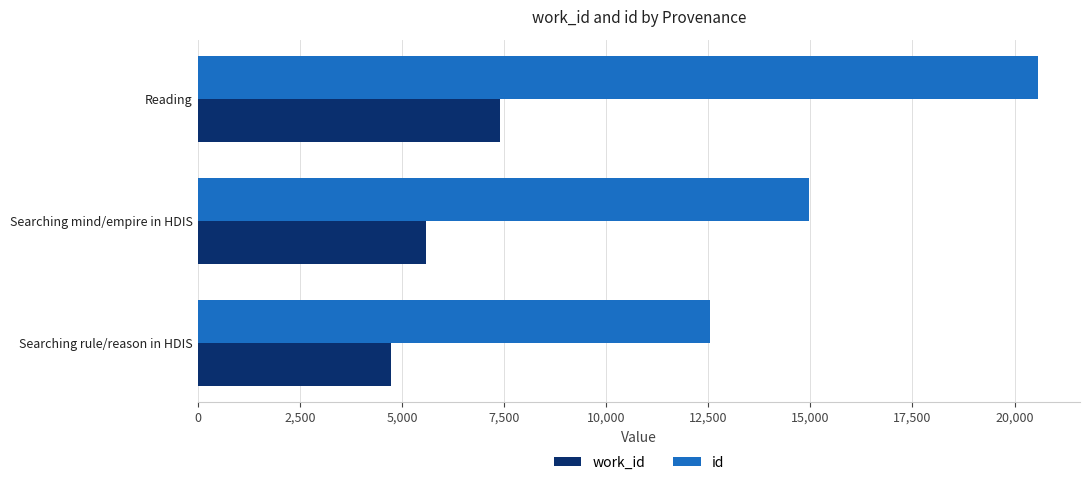

Rank the series by their maximum value, from highest to lowest.

id, work_id